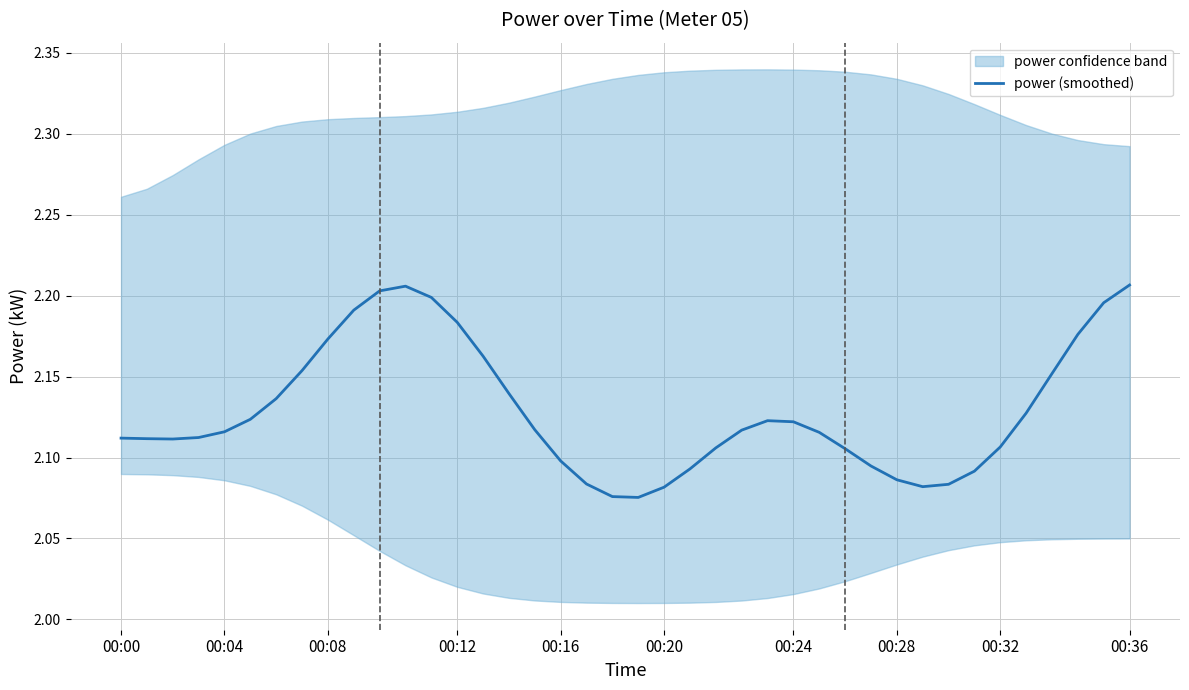

The value of power (smoothed) at 00:00 is 3.2. True or false?

False